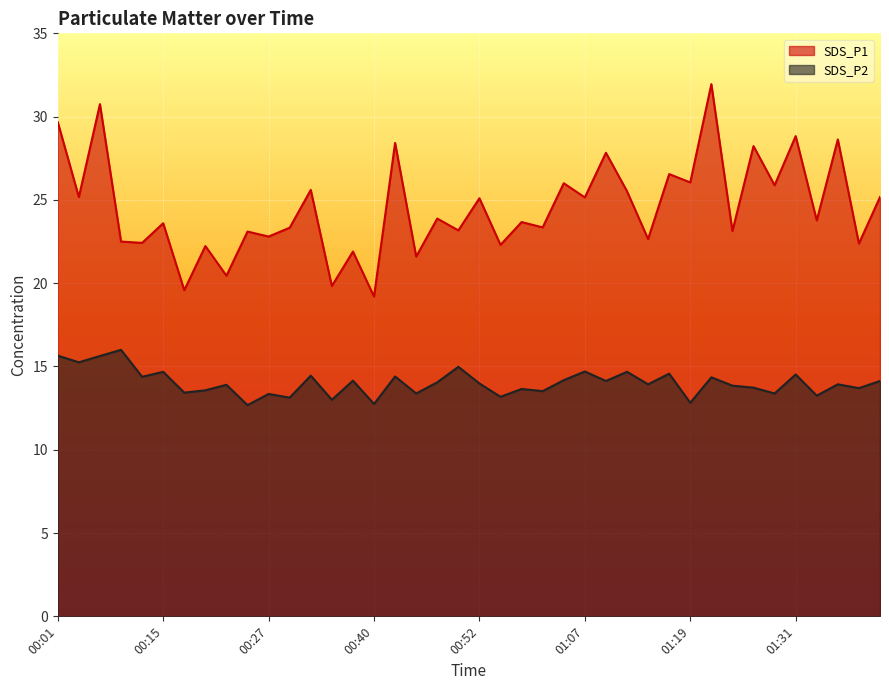

Is the value of SDS_P2 at 00:42 greater than the value of SDS_P1 at 01:24?

No